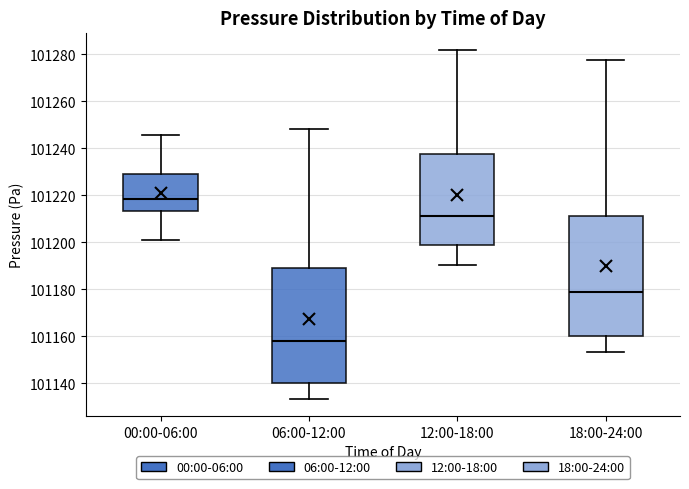

Reading left to right, transcribe this box plot: for each box, give where its median line is, the range the box spans, and where its two whiskers end, as read against the y-axis. The values are not printed on the chart, so give them approximately, as read against the axis.

00:00-06:00: median 101218, box 101214 to 101230, whiskers 101202 to 101246
06:00-12:00: median 101158, box 101140 to 101190, whiskers 101134 to 101248
12:00-18:00: median 101212, box 101200 to 101238, whiskers 101190 to 101282
18:00-24:00: median 101180, box 101160 to 101212, whiskers 101154 to 101278